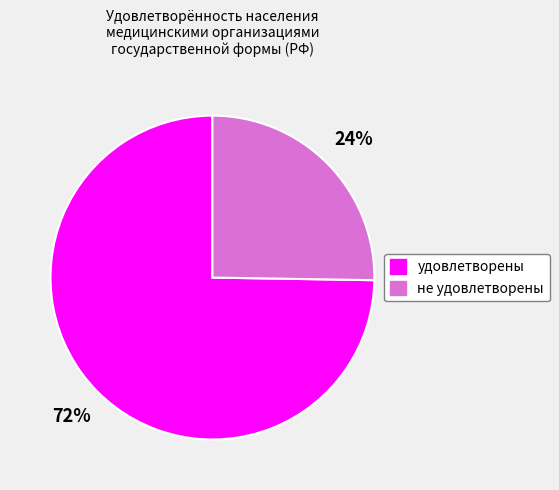

To the nearest percent, what is the average slice percentage?

50%